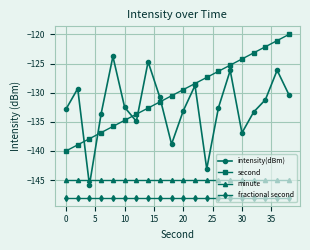

Does the chart have visible grid lines?

Yes